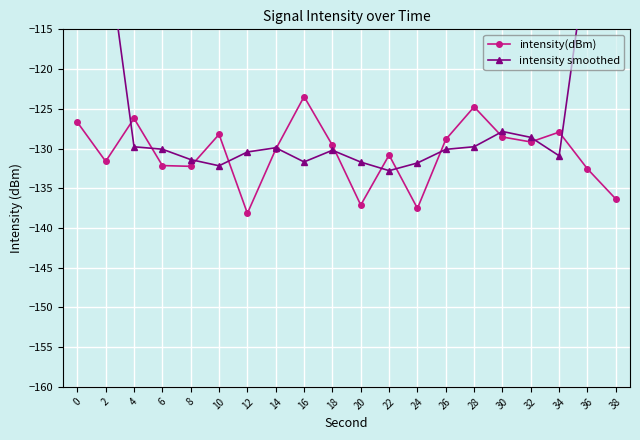

Reading left to right, list all the values displayed in this chart.

intensity(dBm): -126.7	-131.6	-126.2	-132.1	-132.2	-128.2	-138.2	-130.1	-123.5	-129.6	-137.1	-130.8	-137.5	-128.9	-124.8	-128.5	-129.2	-127.9	-132.6	-136.4
intensity smoothed: -76.9	-103.3	-129.8	-130.1	-131.4	-132.2	-130.4	-129.9	-131.7	-130.2	-131.7	-132.8	-131.8	-130.1	-129.8	-127.9	-128.6	-130.9	-105.2	-79.4